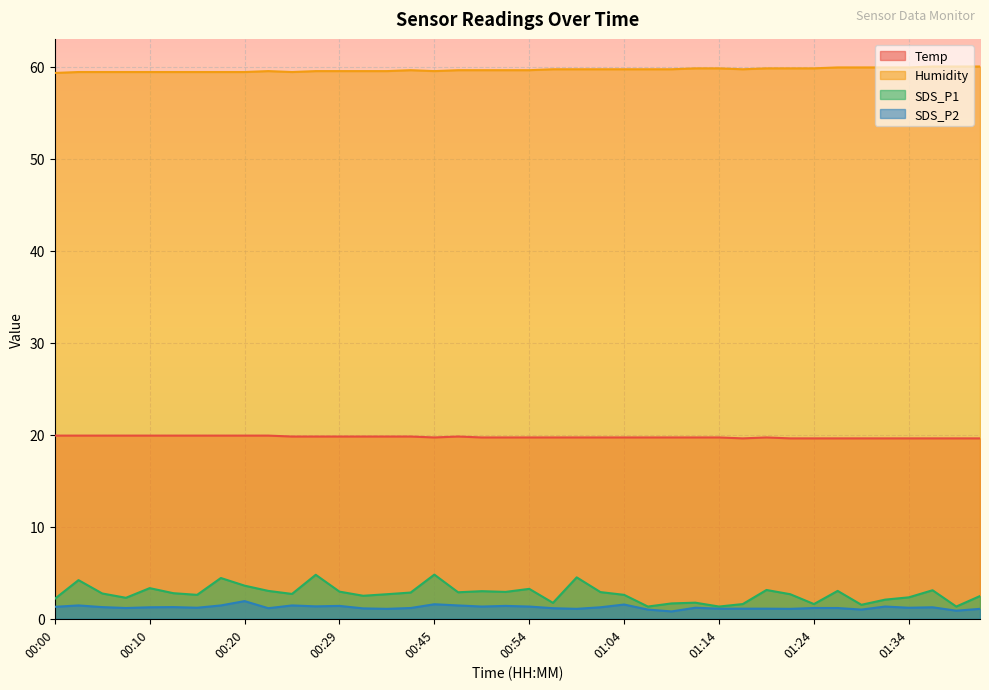

Where is the first local maximum for SDS_P2?

00:03